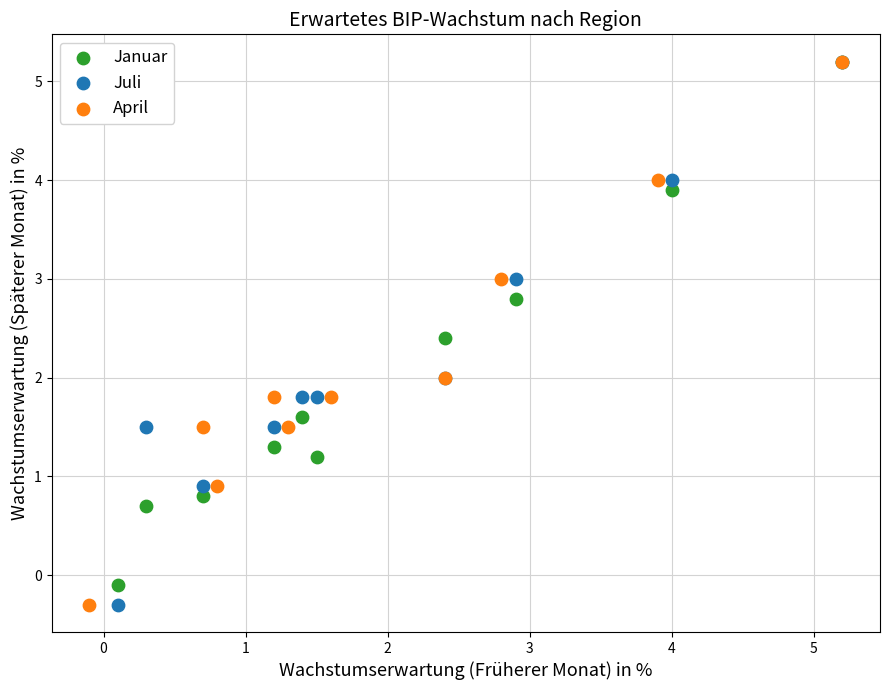

What are all the series names shown in the legend?

Januar, Juli, April